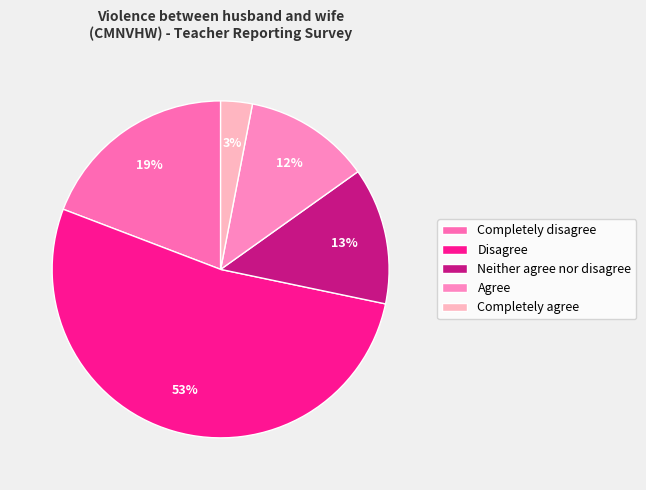

Is it true that Disagree is 53% of the pie?

True